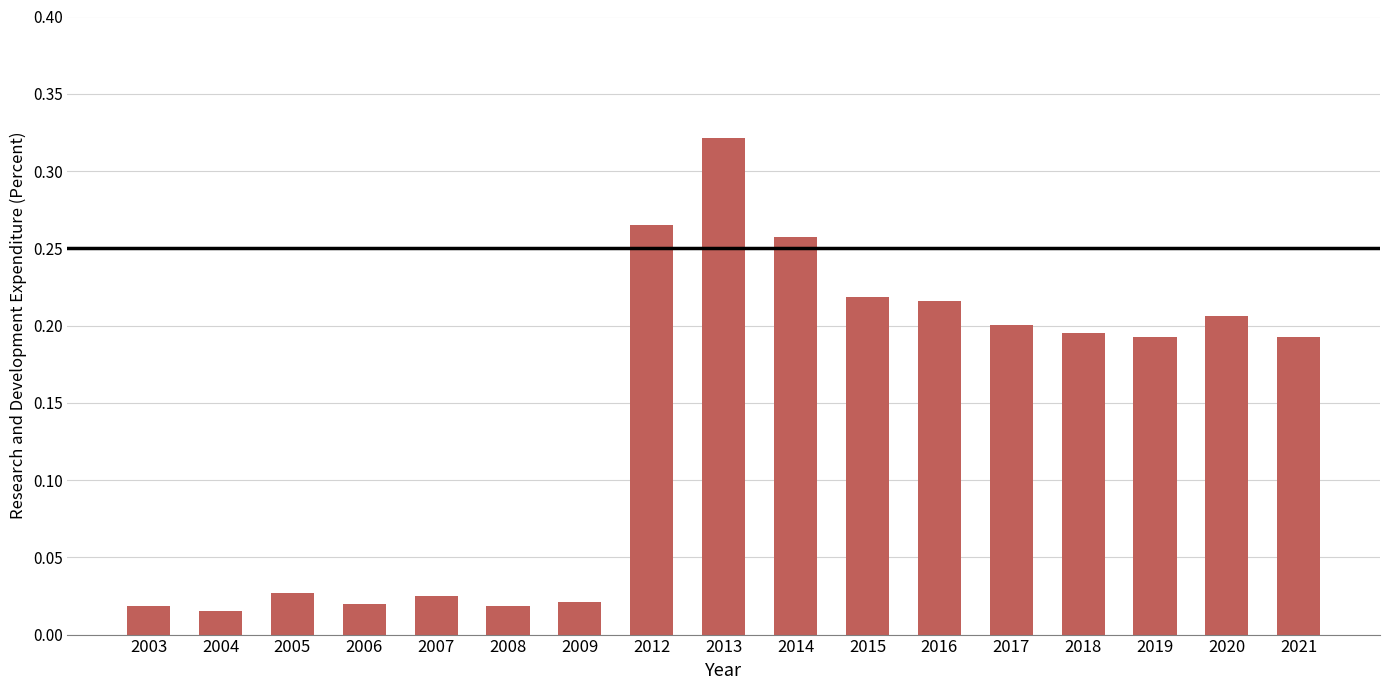

Which label corresponds to the largest value in the chart?

2013